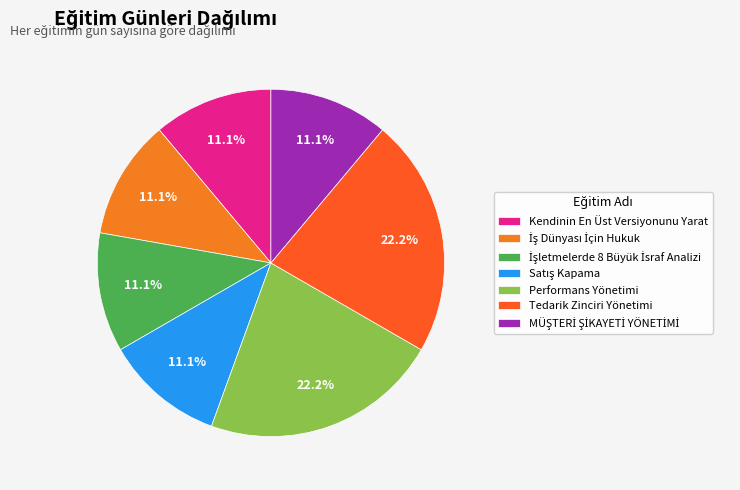

How many slices are in this pie chart?

7